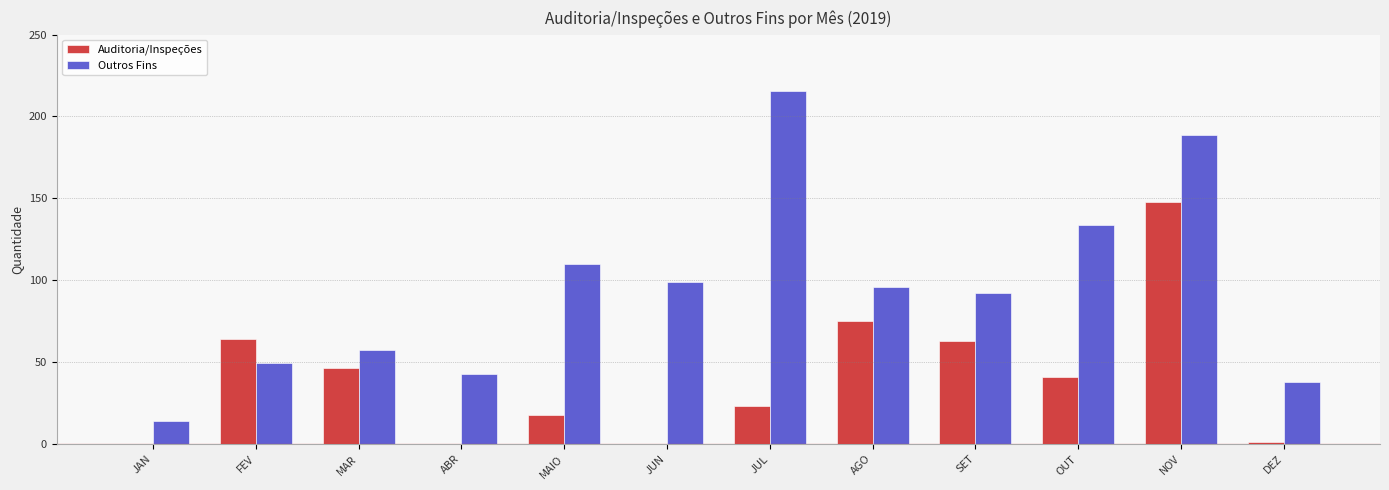

The value of Outros Fins at JUN is 99.0. True or false?

True